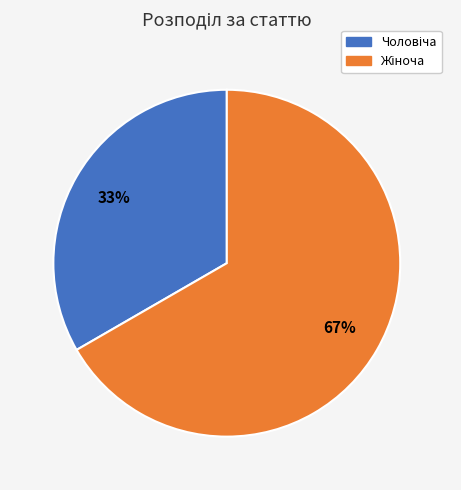

Is there any slice that represents more than half of the pie?

Yes